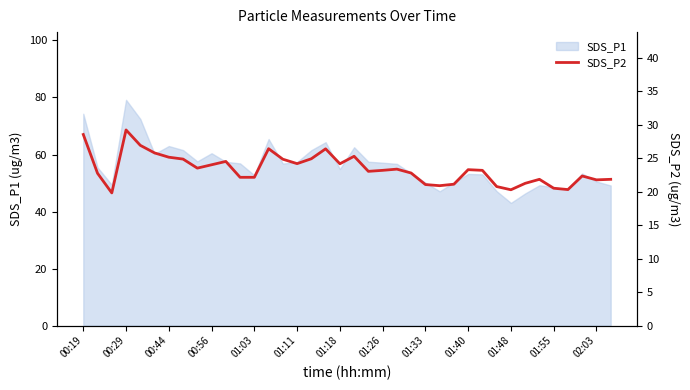

What is the maximum value shown in the chart?

29.2